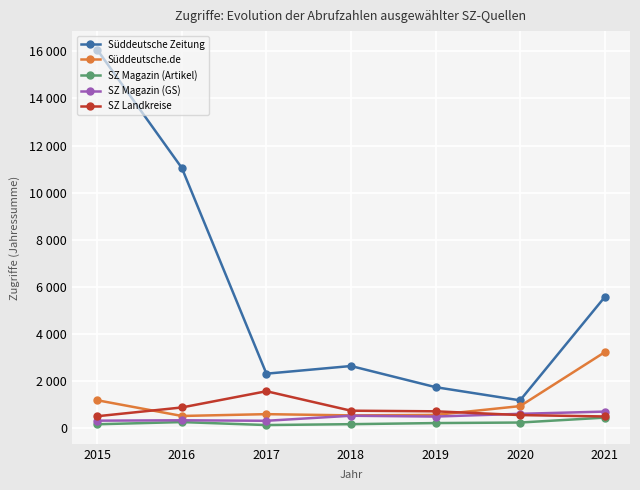

What is the value of the SZ Magazin (Artikel) point at the 1st from the left?

148